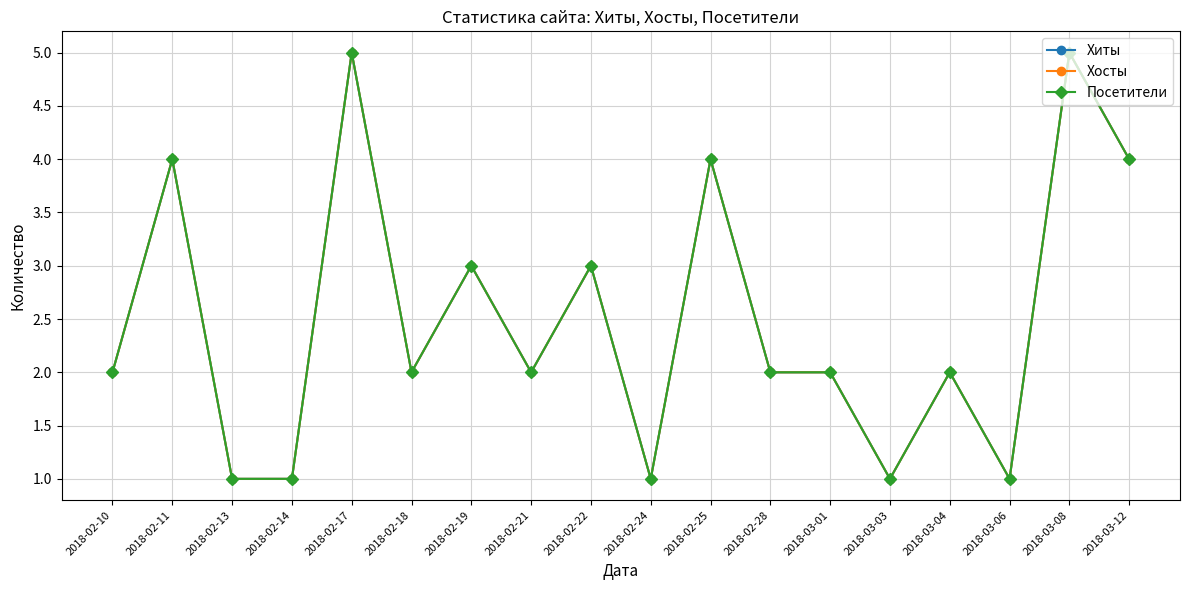

Where is the first local minimum for Хиты?

2018-02-18